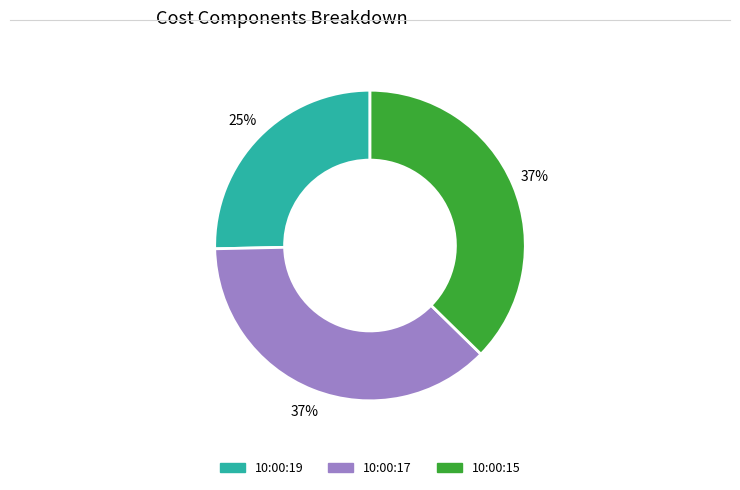

How many slices are in this pie chart?

3